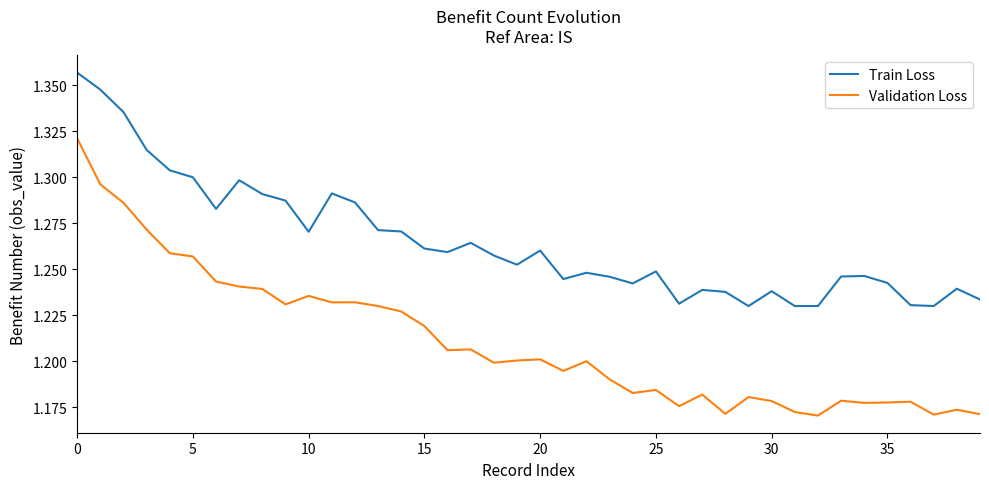

True or false: Train Loss and Validation Loss intersect in this chart.

False